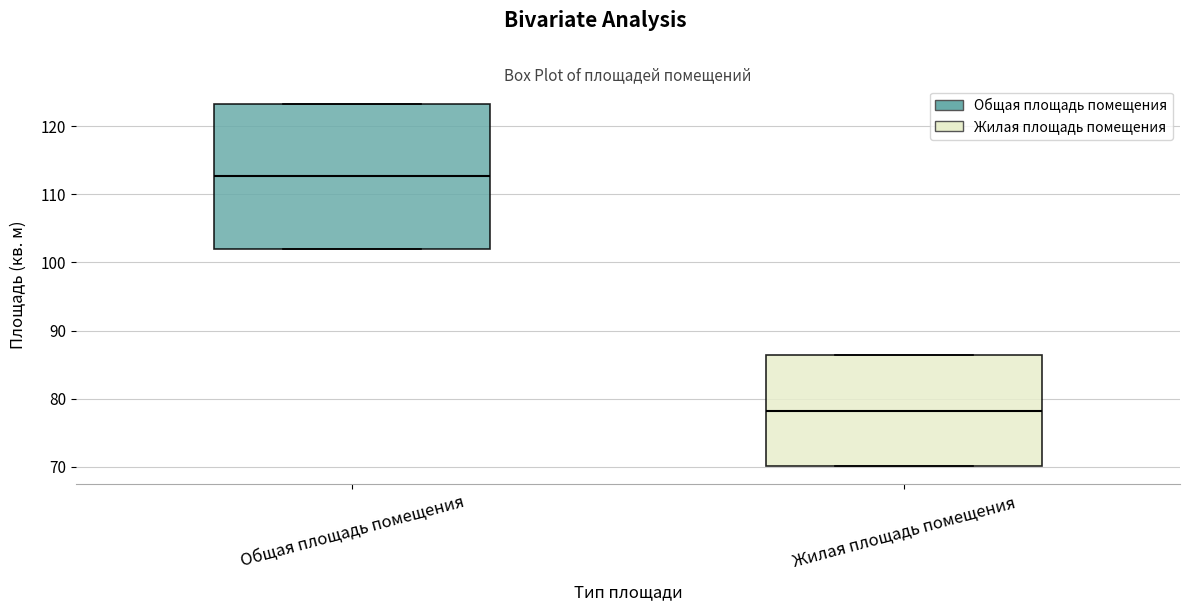

Comparing the boxes themselves (not the whiskers), which one is the tallest?

Общая площадь помещения